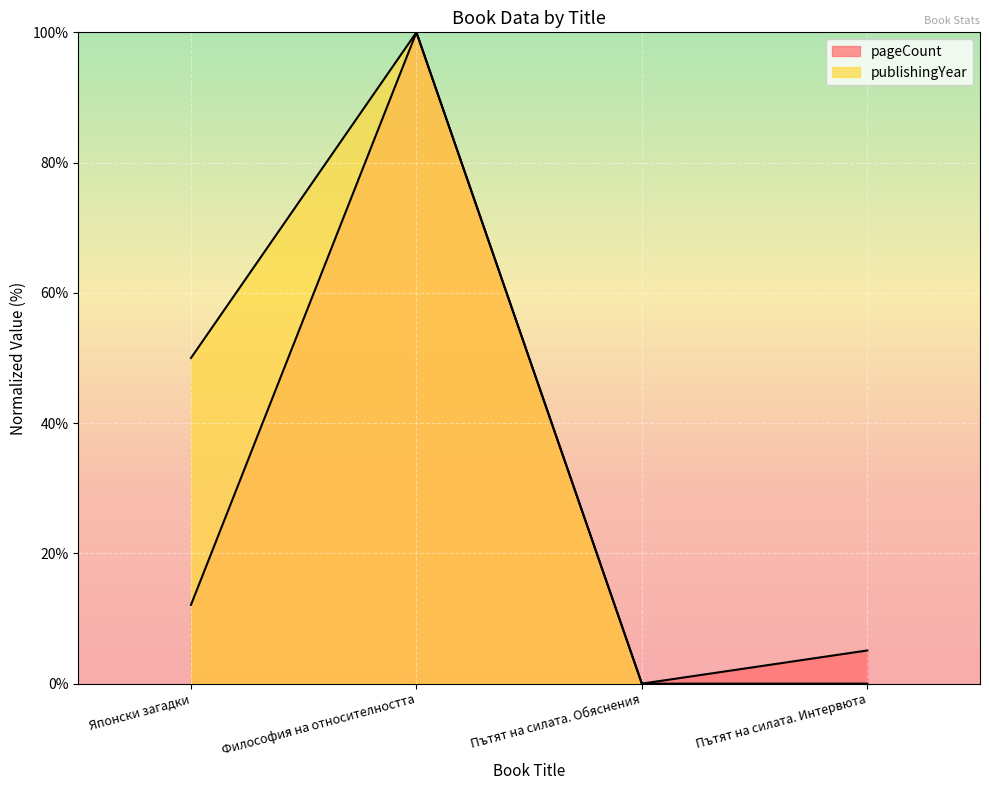

At how many categories does at least one series exceed 25?

2